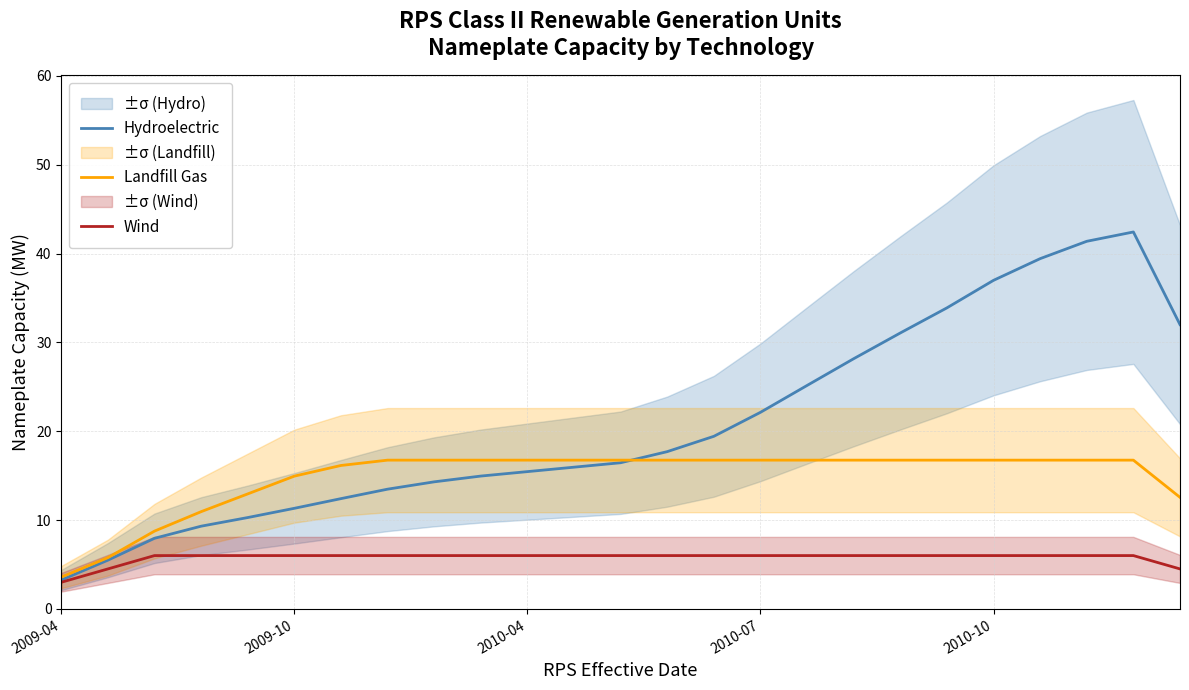

Rank the series by their maximum value, from lowest to highest.

Wind, Landfill Gas, Hydroelectric